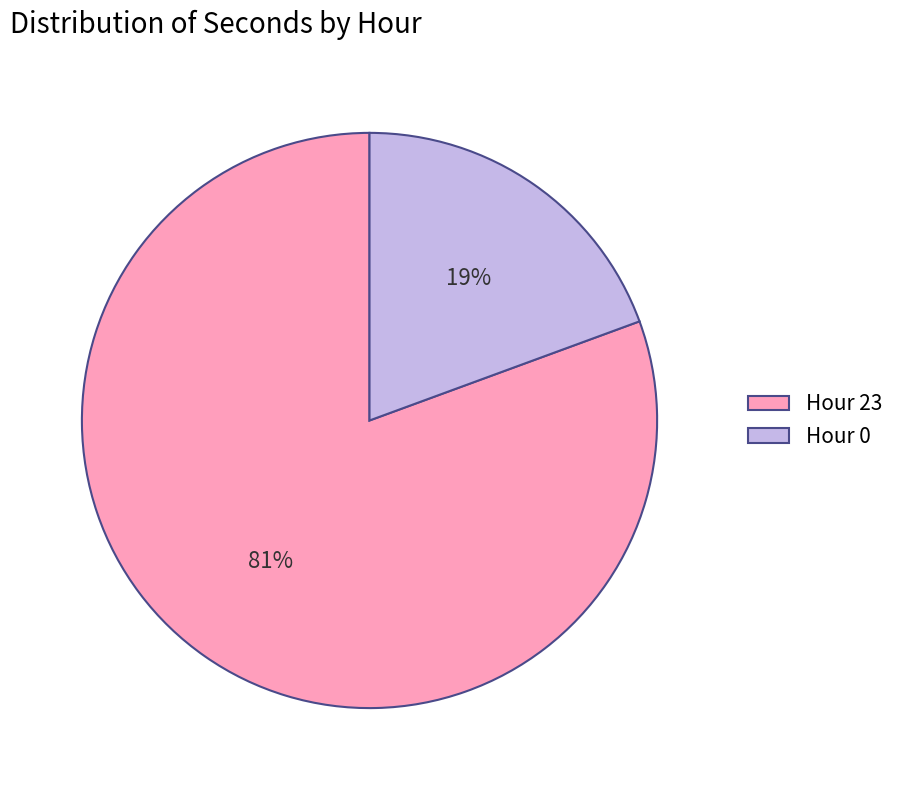

What is the largest slice in the pie chart?

Hour 23